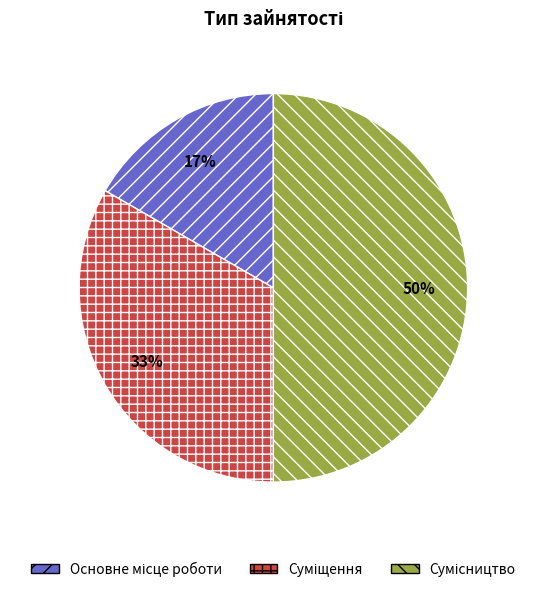

To the nearest percent, what is the average slice percentage?

33%